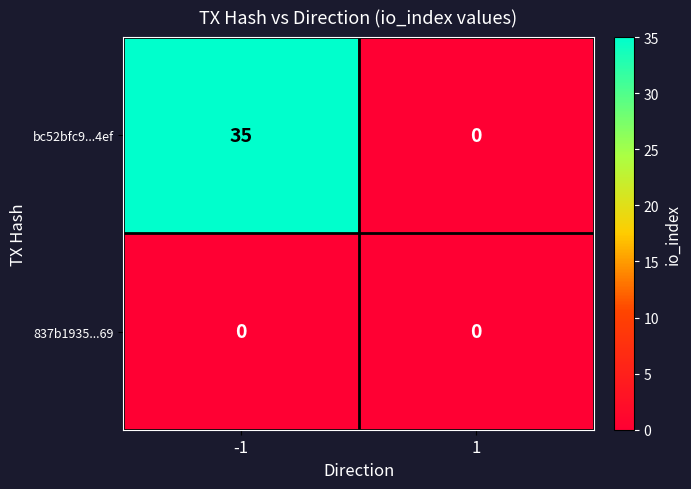

Reading left to right, extract all data points from this chart.

bc52bfc9...4ef: -1=35	1=0
837b1935...69: -1=0	1=0